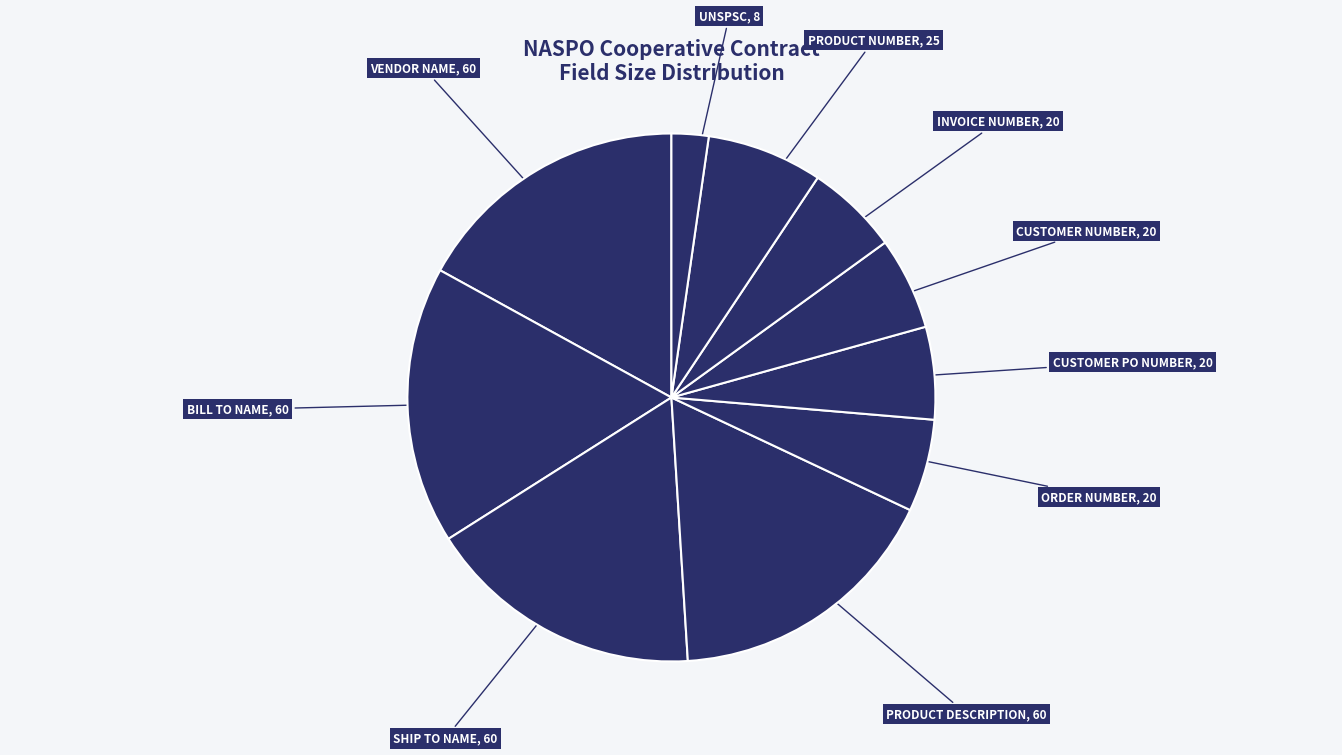

How many segments does this pie chart have?

10